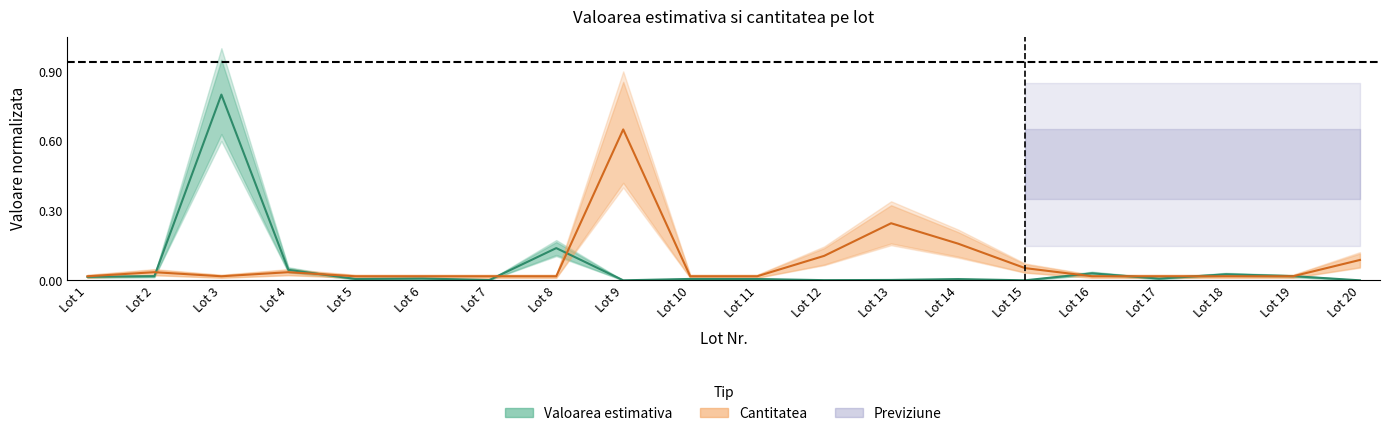

What is the value of the Cantitatea (medie) point at the 14th from the left?

0.2